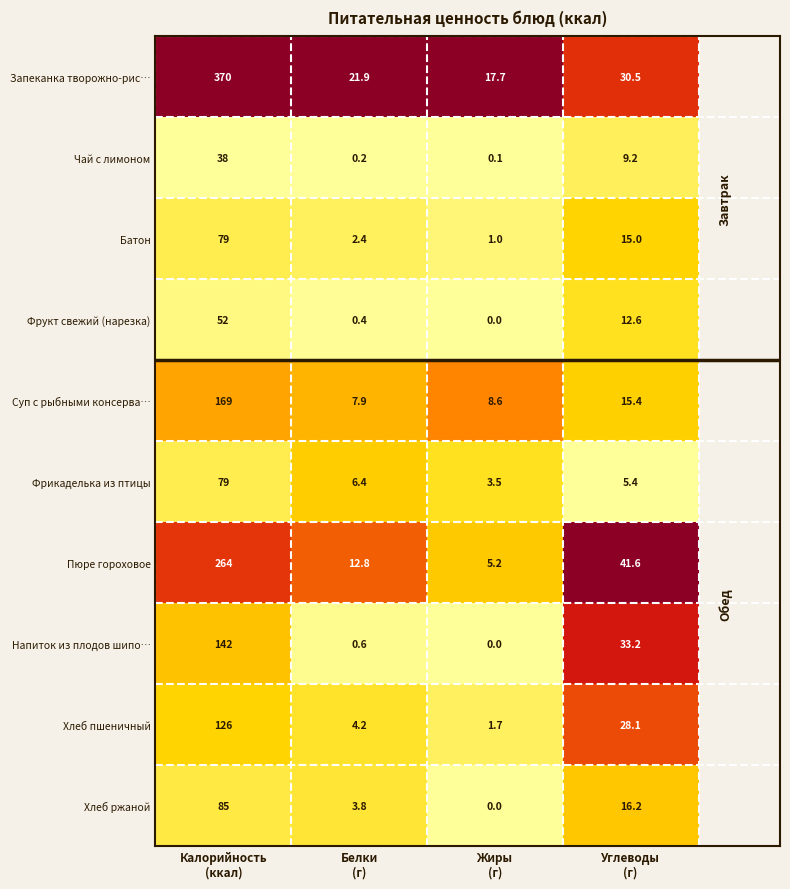

What is the difference between the maximum and minimum values in the Хлеб пшеничный series?

124.3